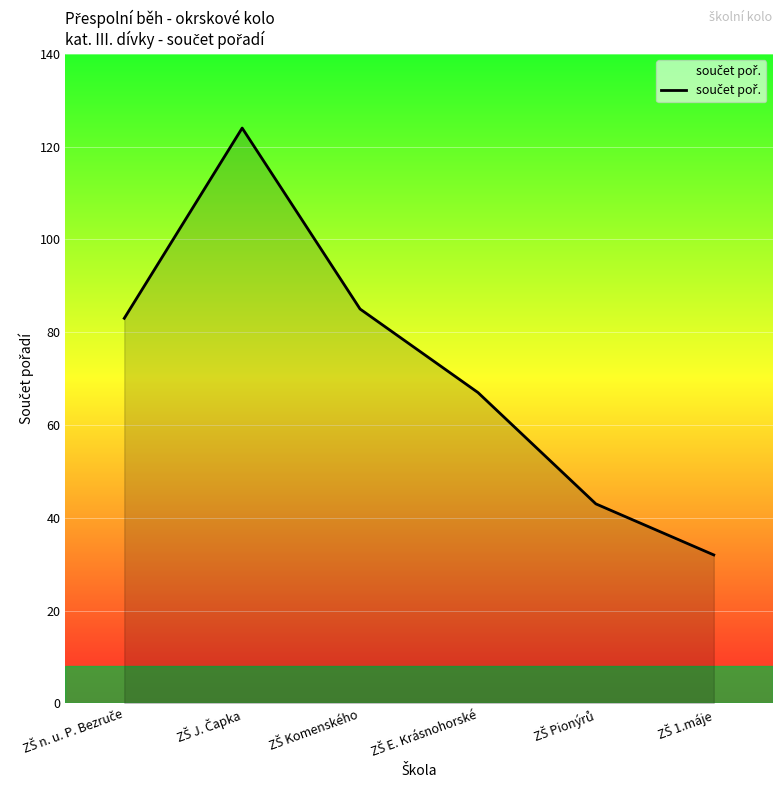

How many series are shown in this chart?

1